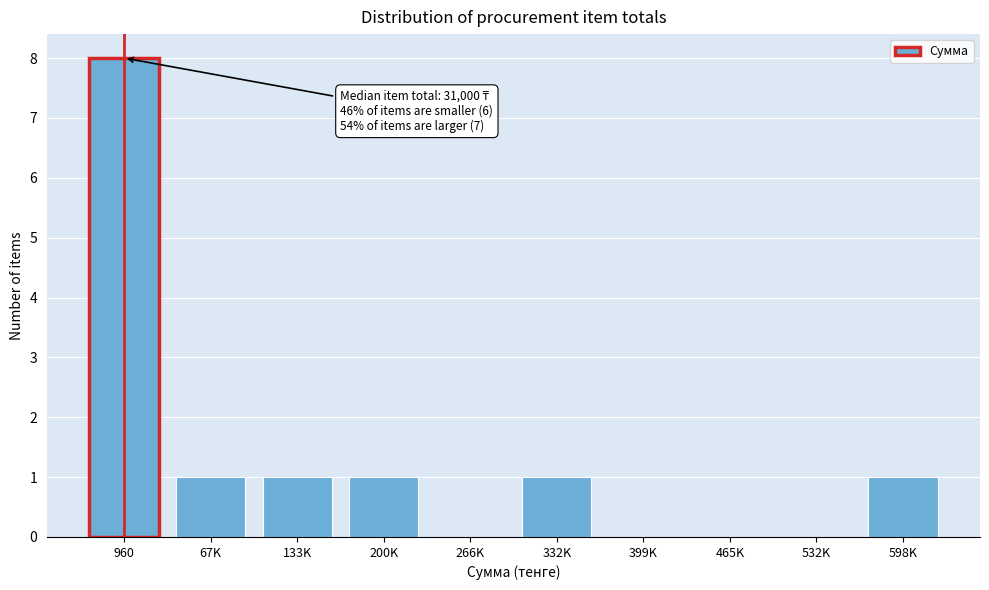

Reading left to right, list all the values displayed in this chart.

960=8	67K=1	133K=1	200K=1	266K=0	332K=1	399K=0	465K=0	532K=0	598K=1